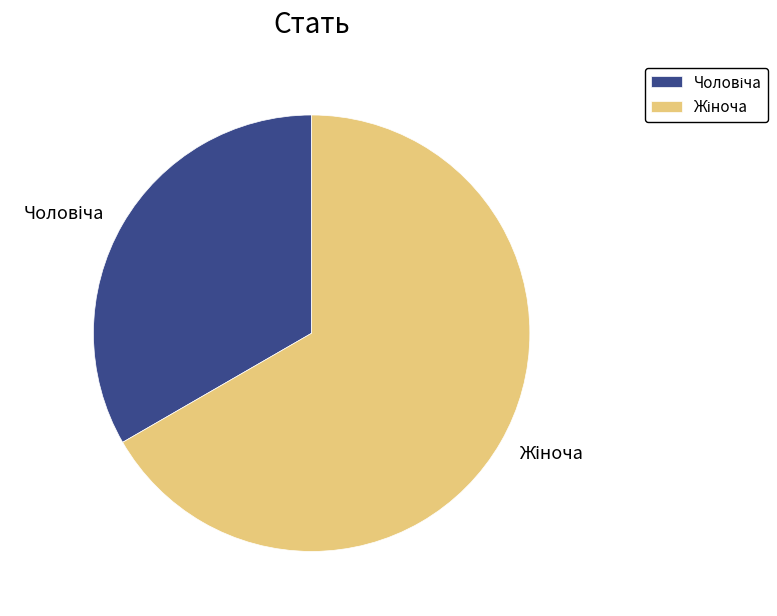

Which slice is the largest?

Жіноча